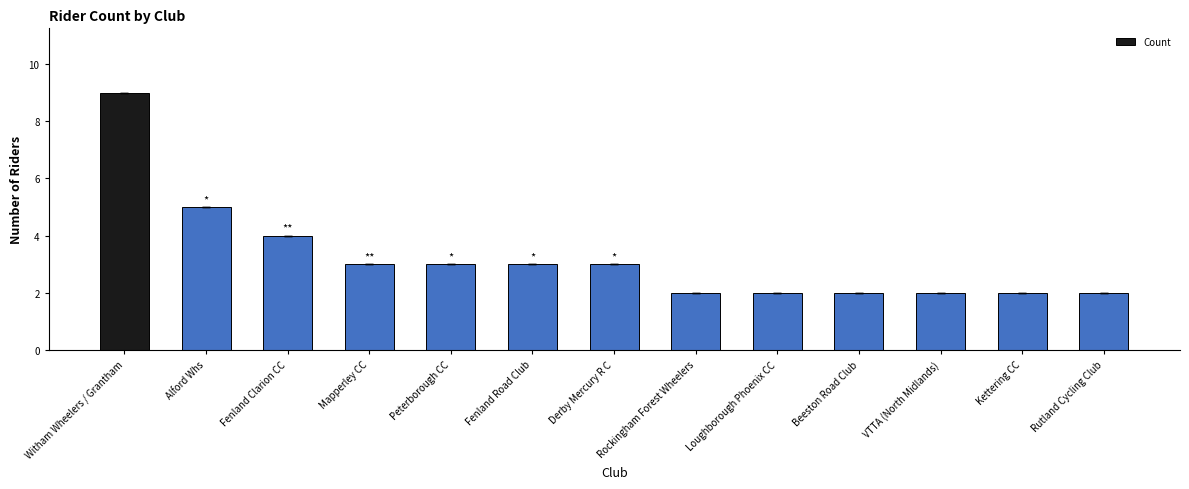

What is the greatest value displayed?

9